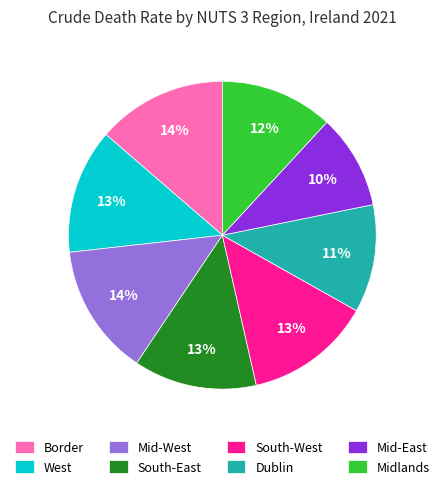

Do Mid-West and Midlands together represent more than half of the pie?

No